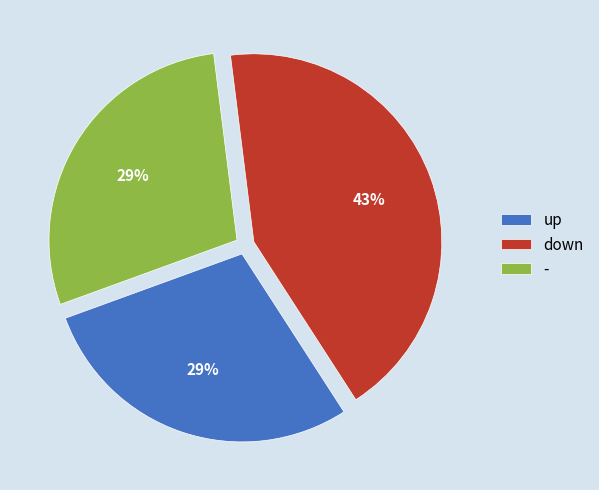

Which has a higher value, up or down?

down